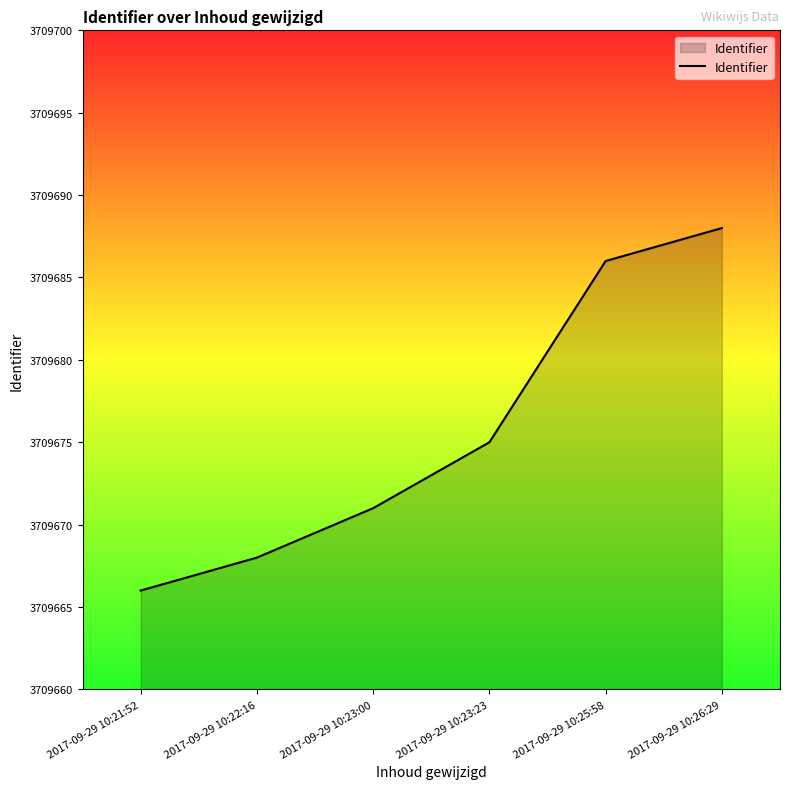

Rank the categories by value from lowest to highest.

2017-09-29 10:21:52, 2017-09-29 10:22:16, 2017-09-29 10:23:00, 2017-09-29 10:23:23, 2017-09-29 10:25:58, 2017-09-29 10:26:29